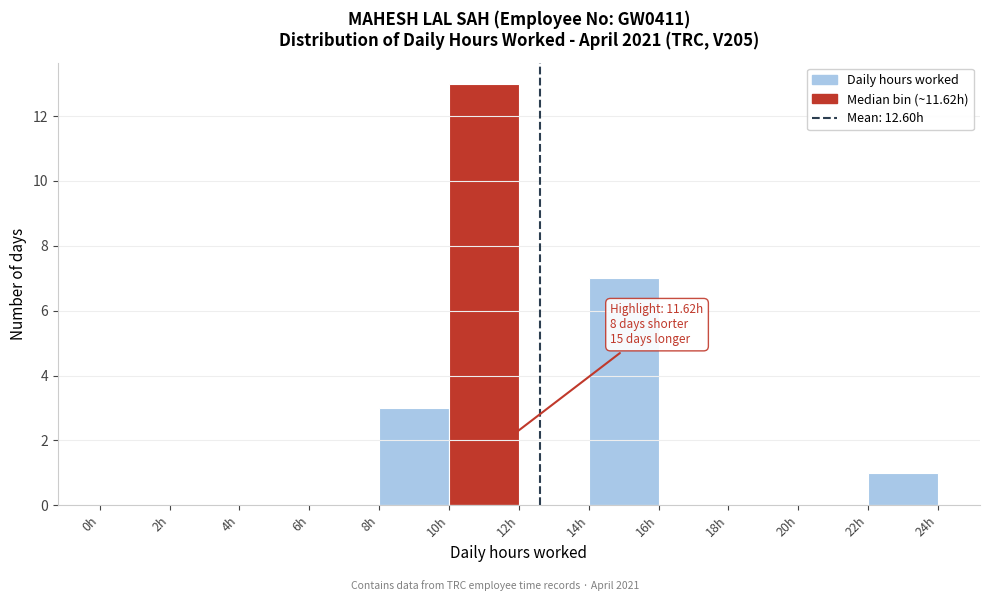

Over which range of the x-axis is the bar tallest?

10 to 12